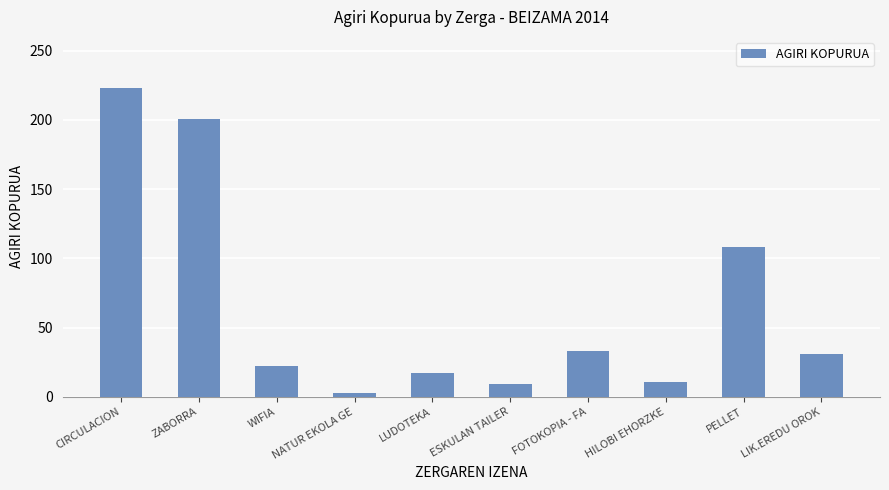

True or false: the data shows 22 at WIFIA.

True